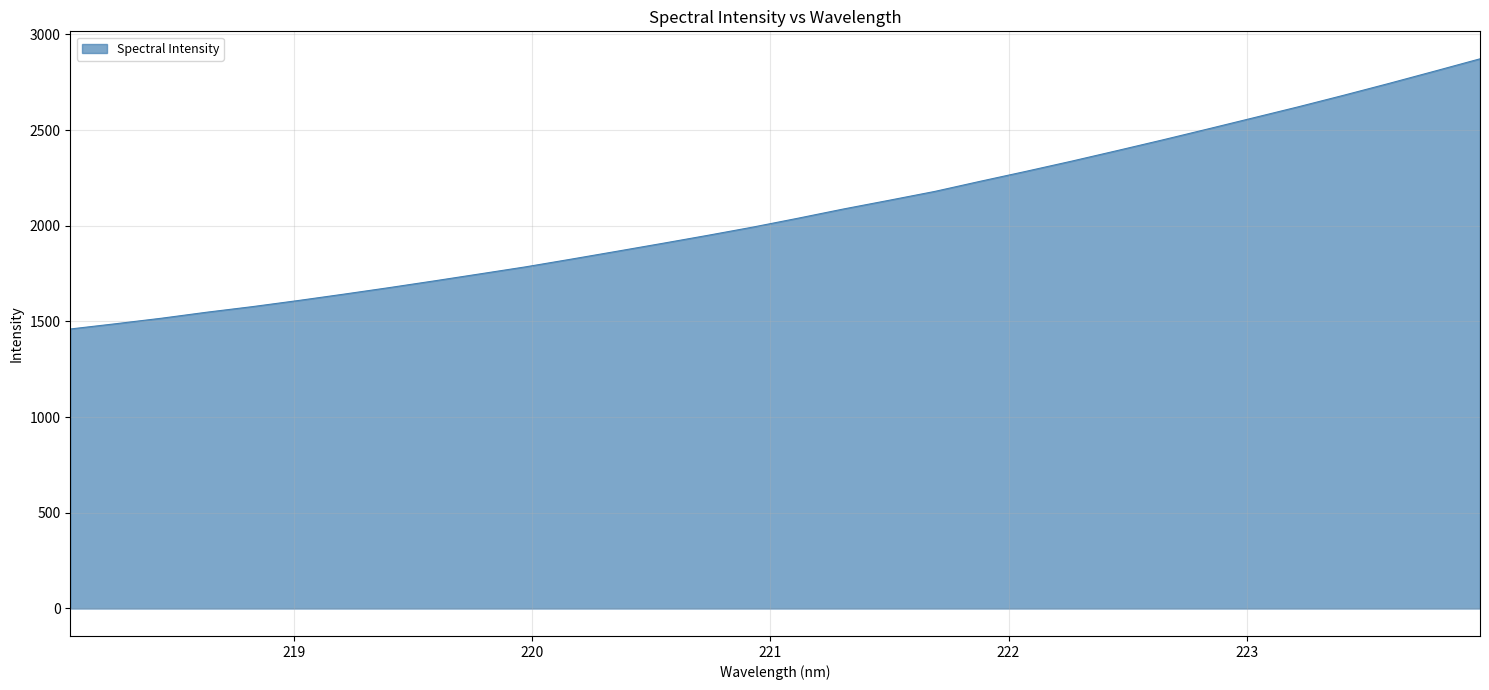

What is the greatest value displayed?

2872.4